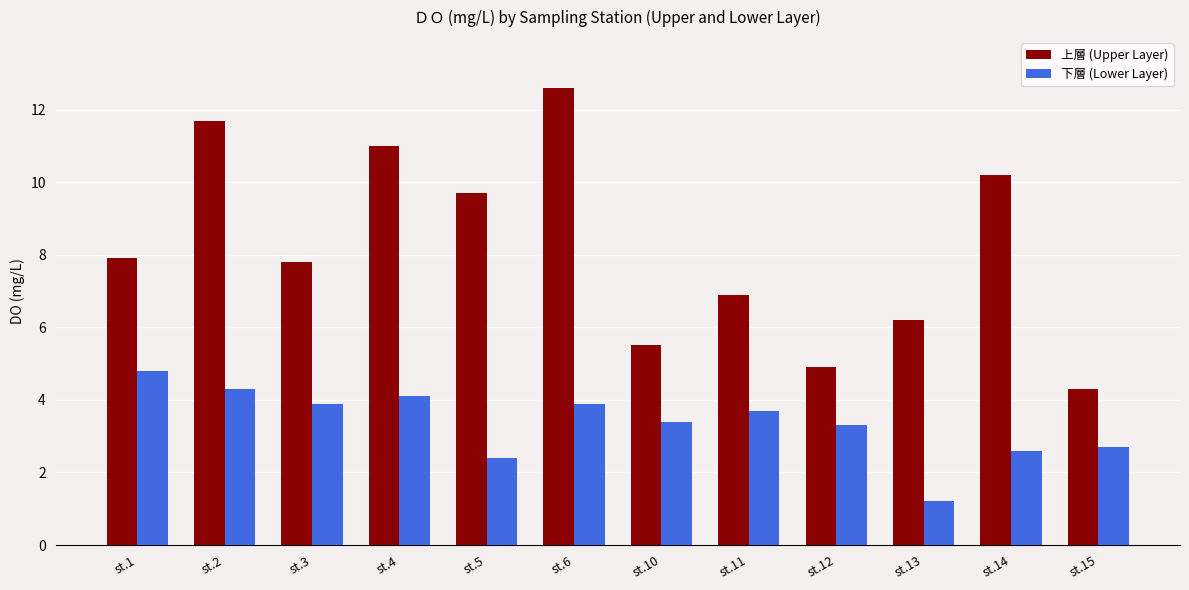

Where does the 下層 (Lower Layer) series first go above 3?

st.1